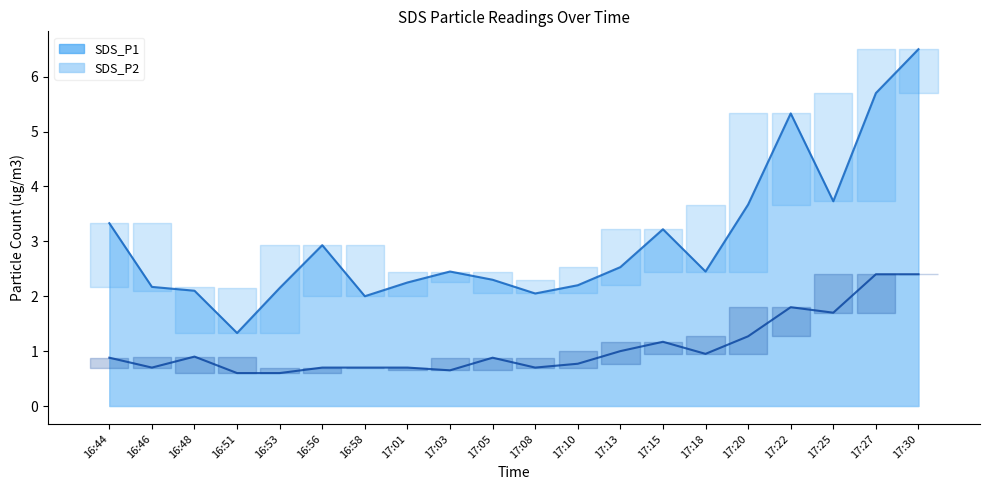

Read the SDS_P2 (line) value at 17:10.

0.8